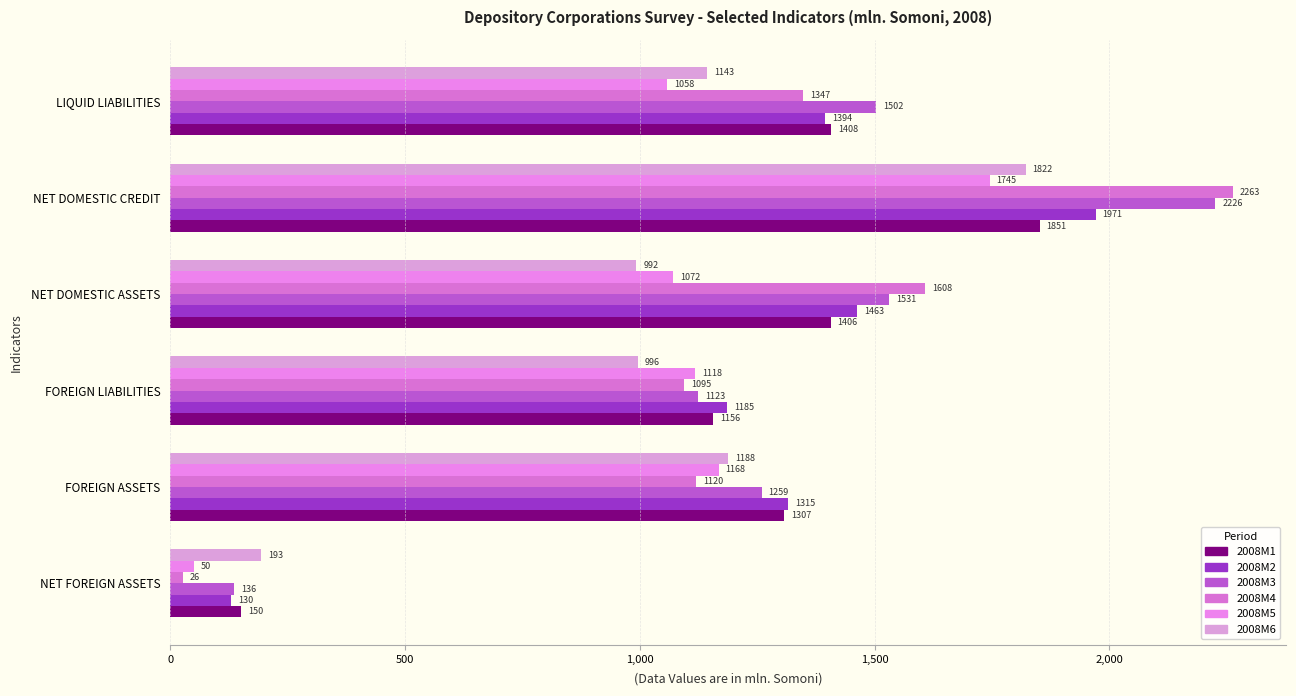

What is the value of the 2008M1 bar at the 1st from the left?

150.5